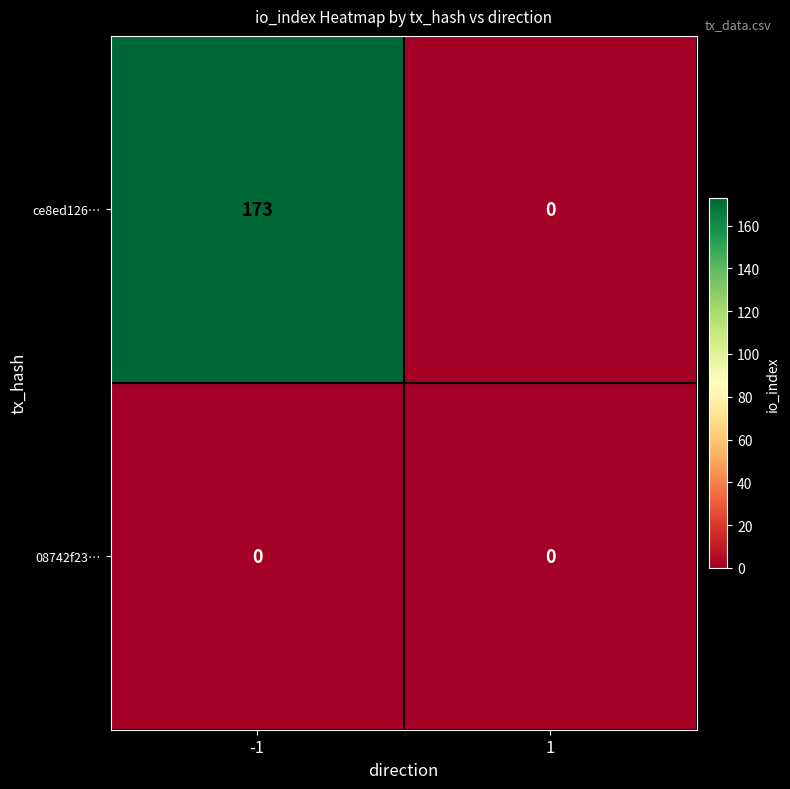

Reading left to right, extract all data points from this chart.

ce8ed126…: 173	0
08742f23…: 0	0